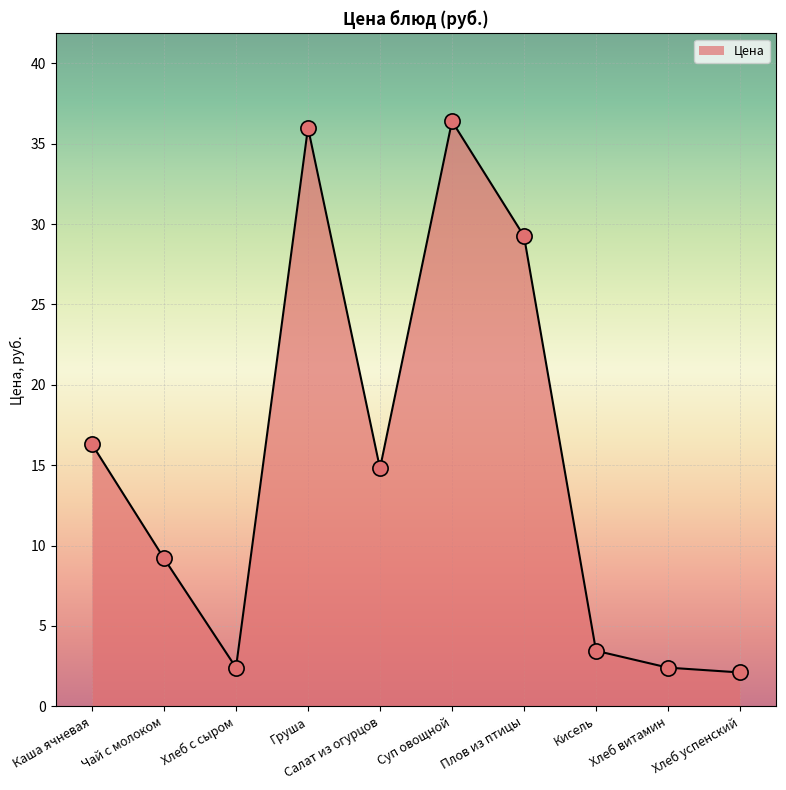

Approximately how many times larger is the value at Кисель compared to Суп овощной?

0.1